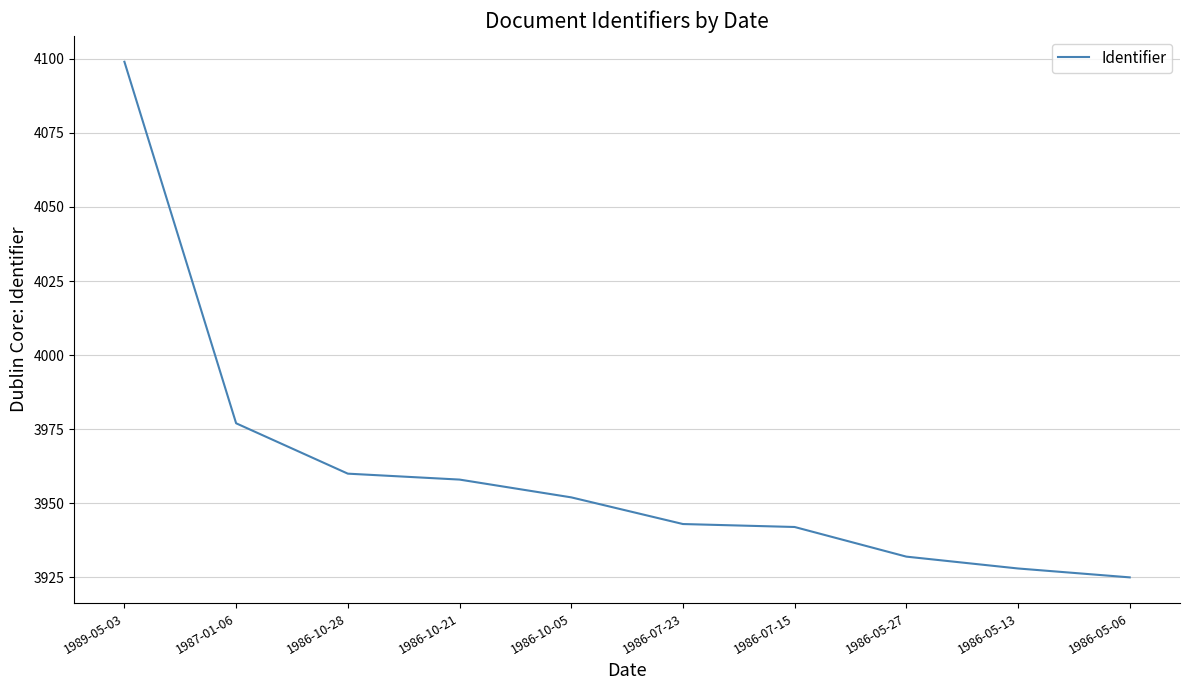

What is the sum of all values?

39616